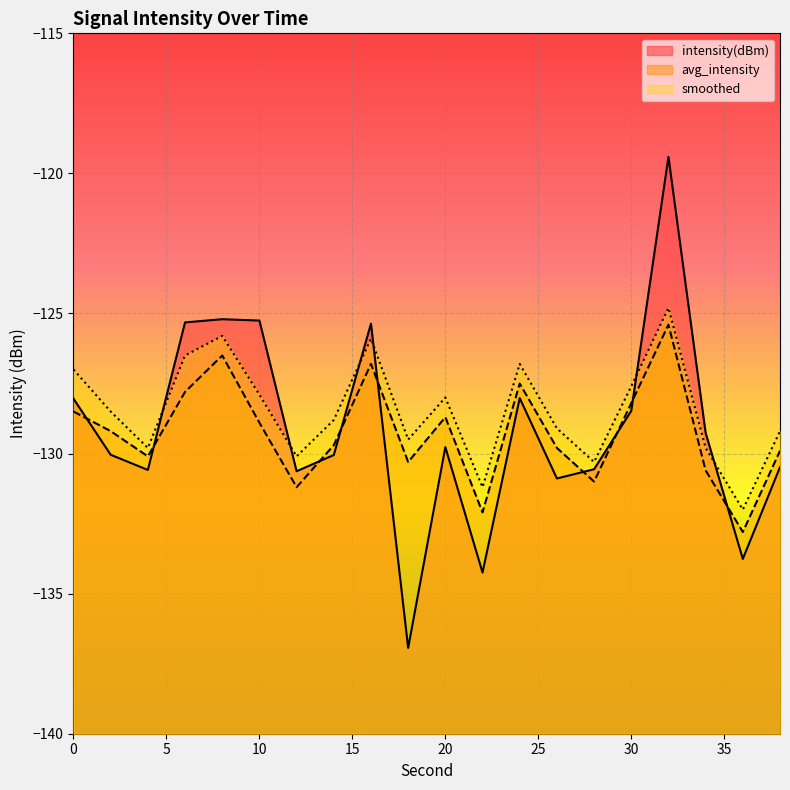

At 28, list the series in order from smallest to largest.

avg_intensity, intensity(dBm), smoothed